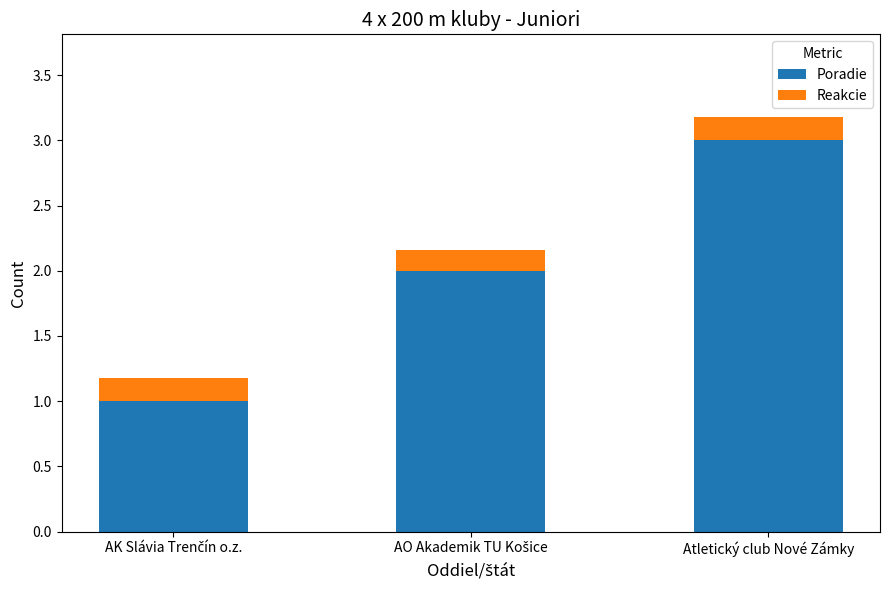

What is the total value across all series at Atletický club Nové Zámky?

3.2